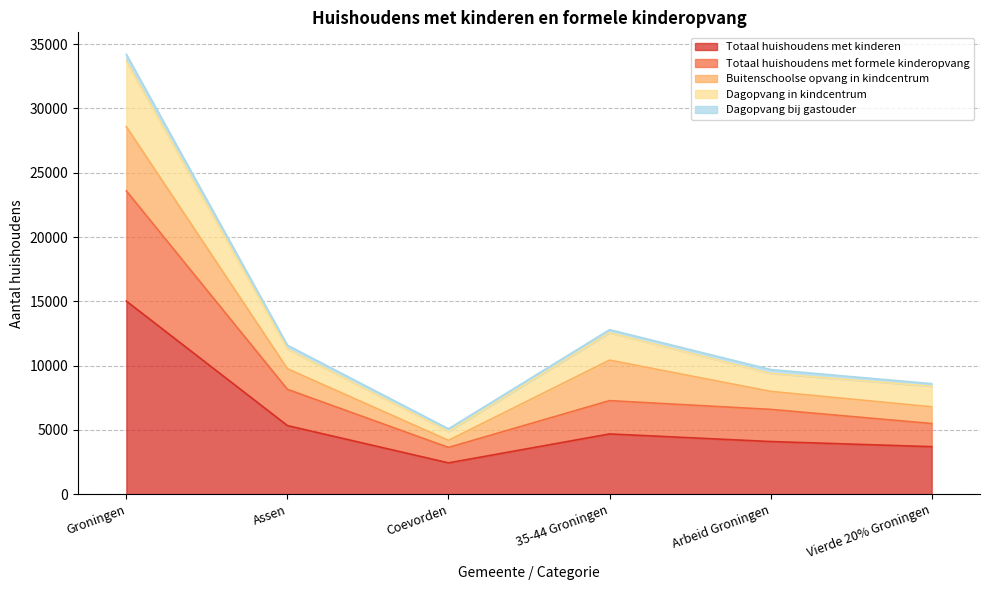

True or false: Totaal huishoudens met formele kinderopvang has a value of 23590 at Groningen.

True